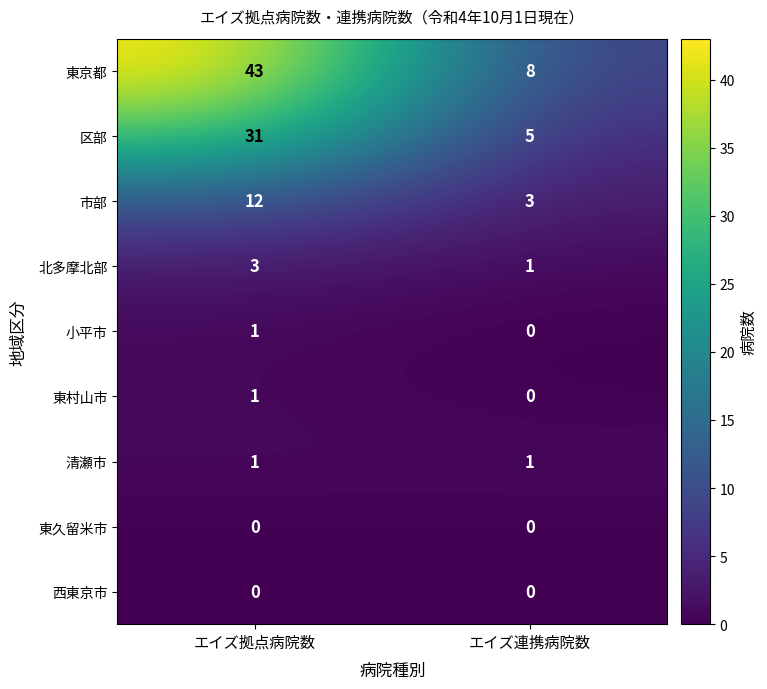

True or false: 市部 has a value of 3 at エイズ連携病院数.

True